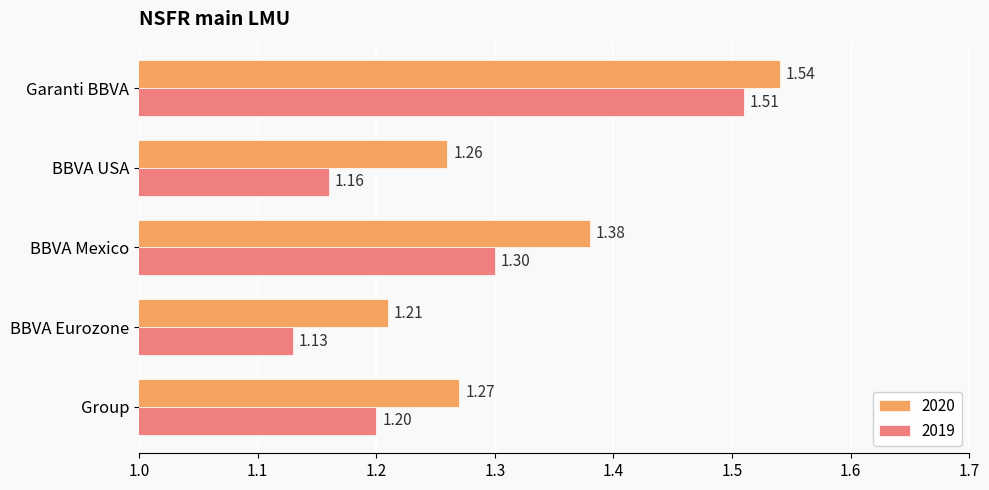

Rank the series by their average value, from highest to lowest.

2020, 2019